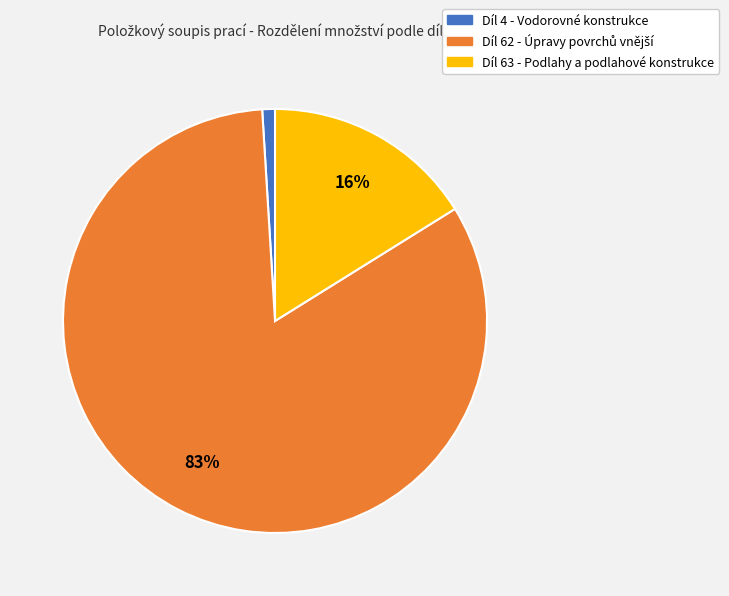

To the nearest percent, what is the difference between the largest and smallest slice percentages?

82%